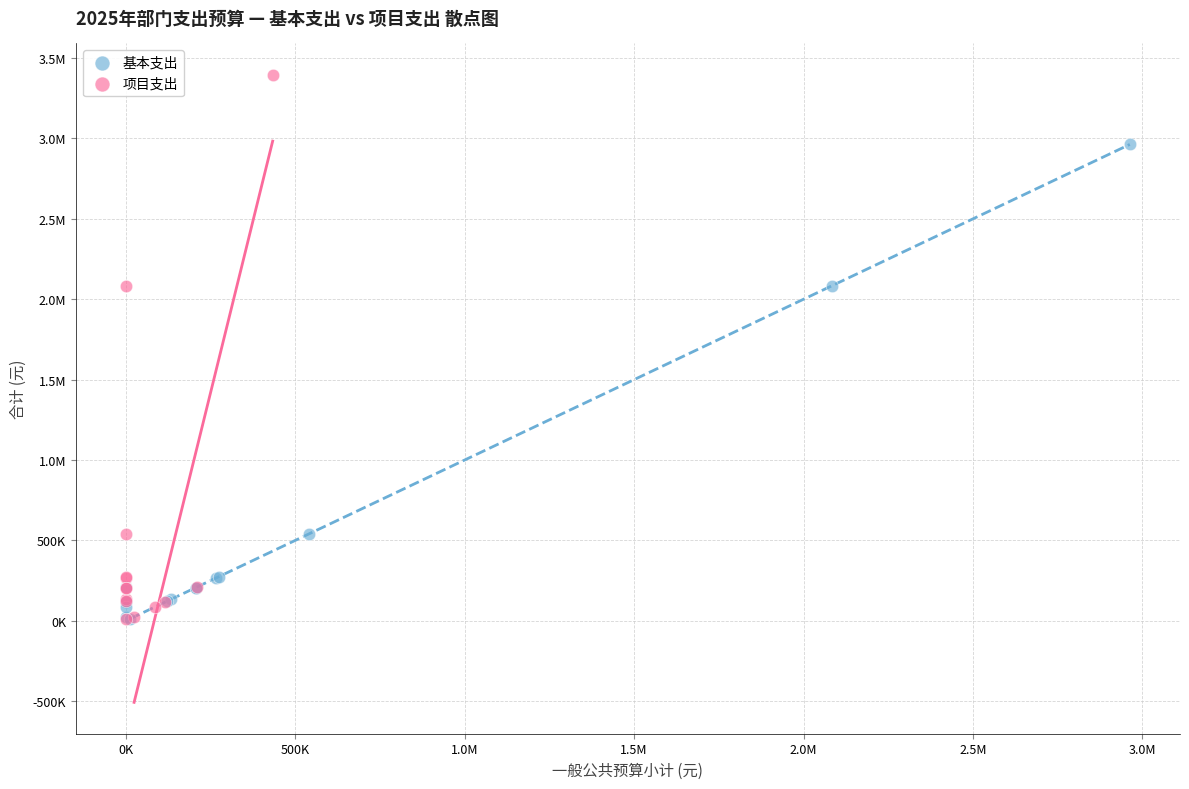

What are all the series names shown in the legend?

基本支出, 项目支出